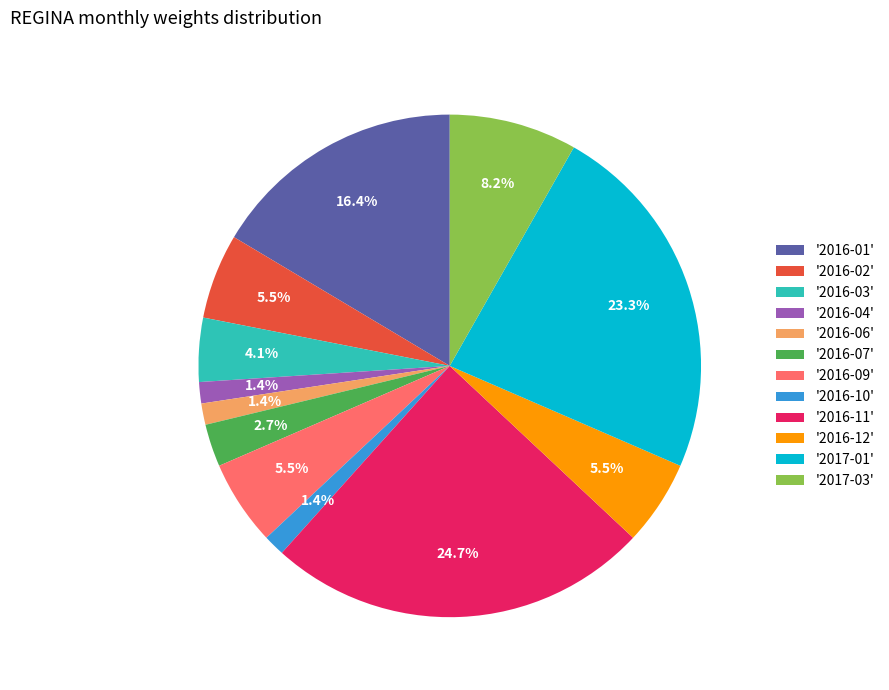

How much of the chart is everything except '2016-11'?

75.3%